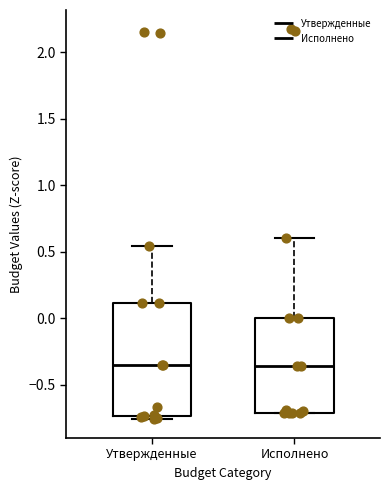

Which box is the tallest, from its lower edge to its upper edge?

Утвержденные